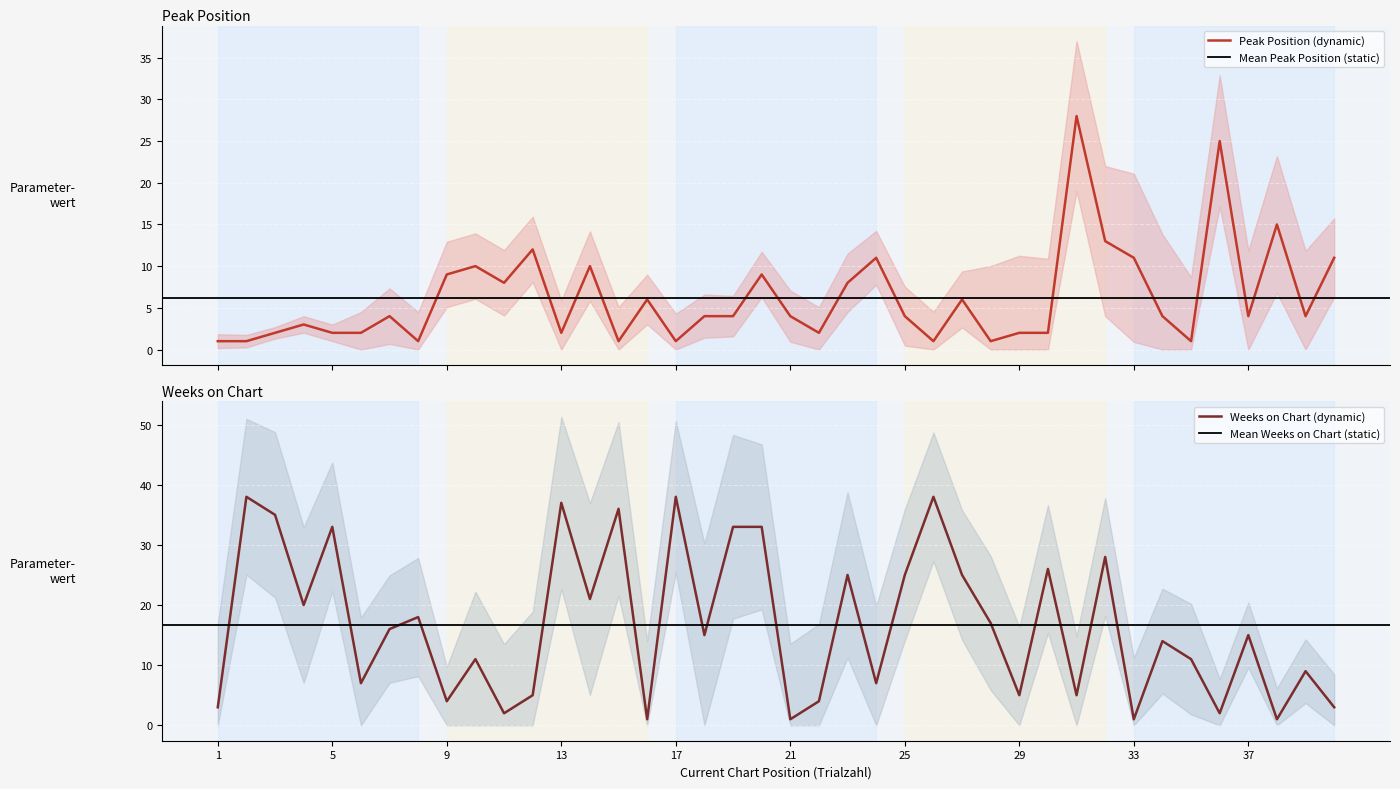

What is the average value of the Peak Position series?

6